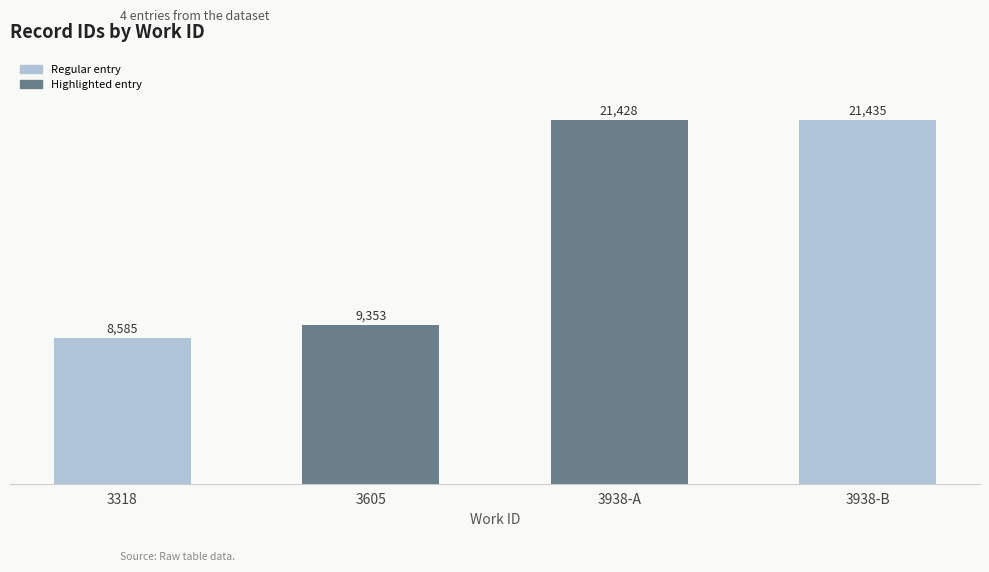

What is the difference between the values at 3938-B and 3318?

12850